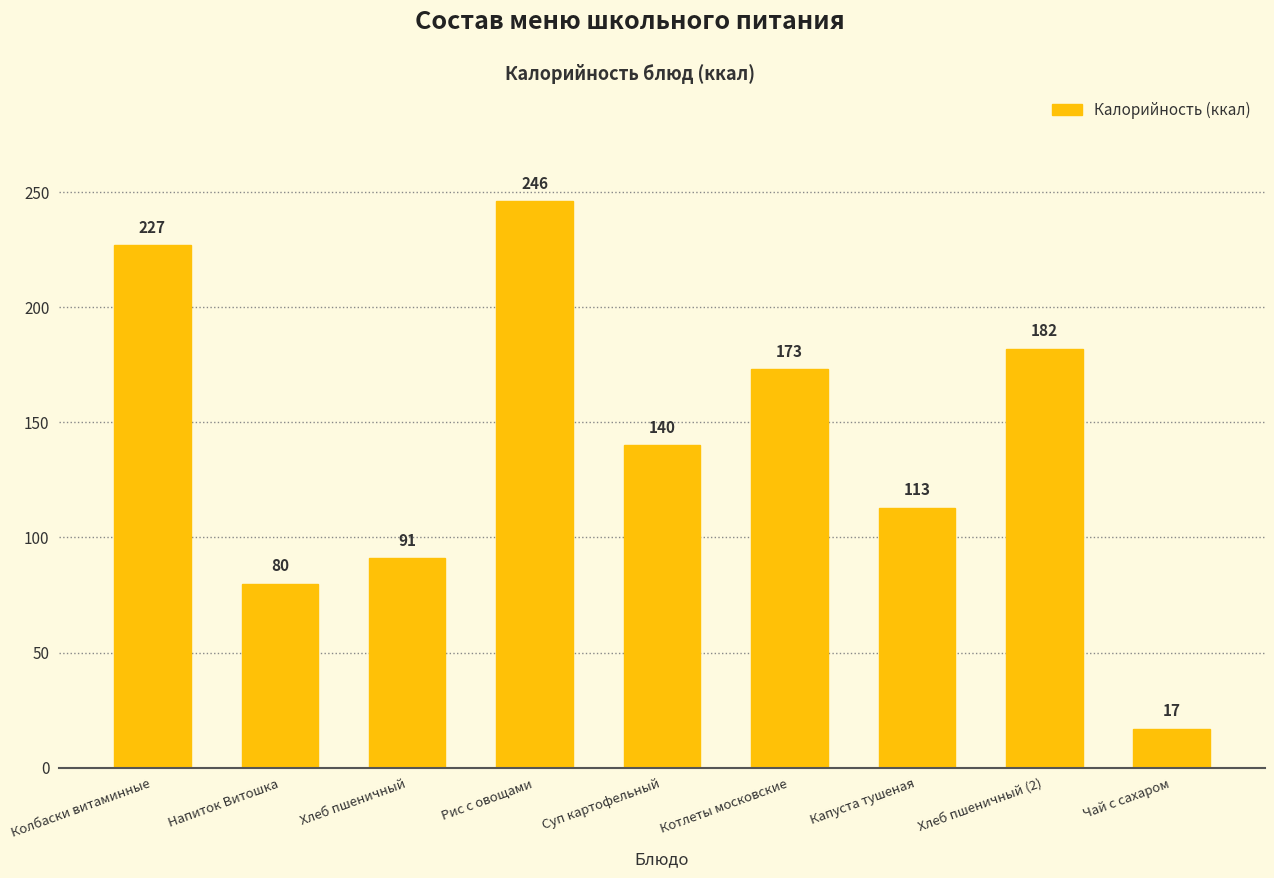

List the labels in order of value, smallest first.

Чай с сахаром, Напиток Витошка, Хлеб пшеничный, Капуста тушеная, Суп картофельный, Котлеты московские, Хлеб пшеничный (2), Колбаски витаминные, Рис с овощами